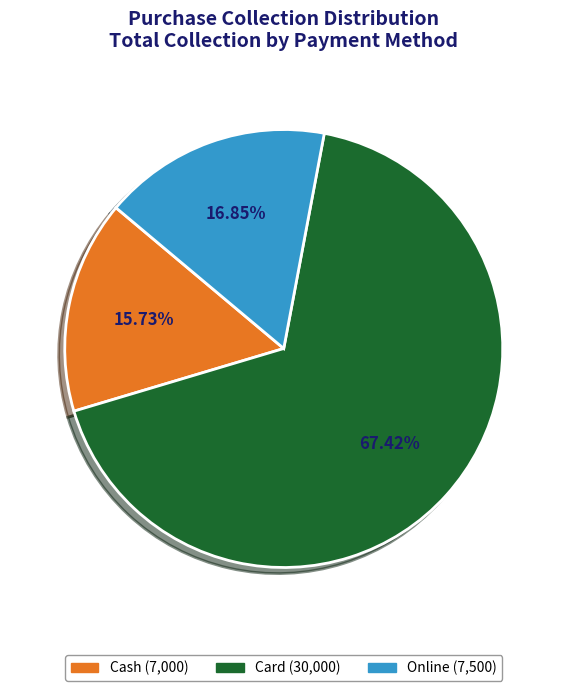

What is the largest slice in the pie chart?

Card